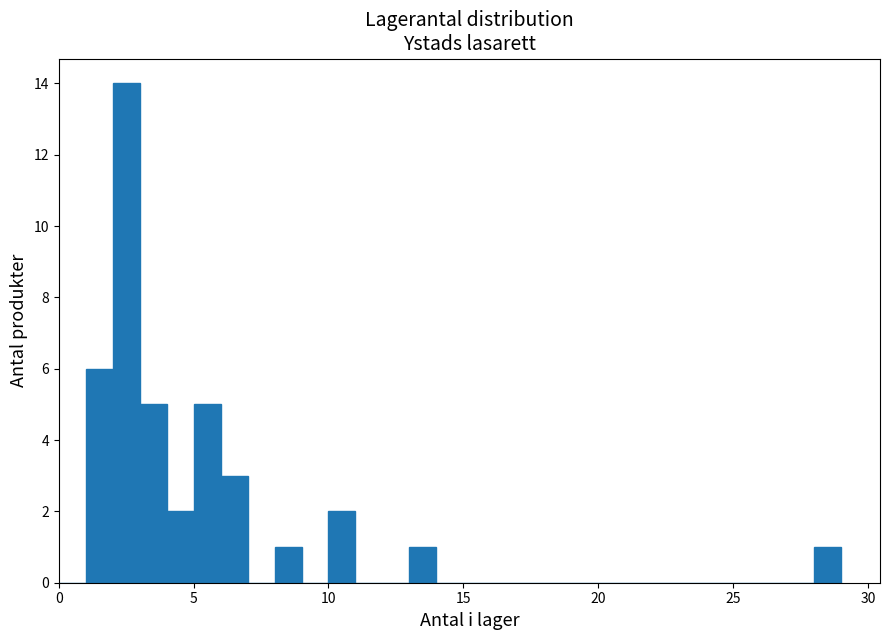

Around what value on the x-axis is the tallest bar? Give the approximate position of its centre, as read against the axis.

2.5